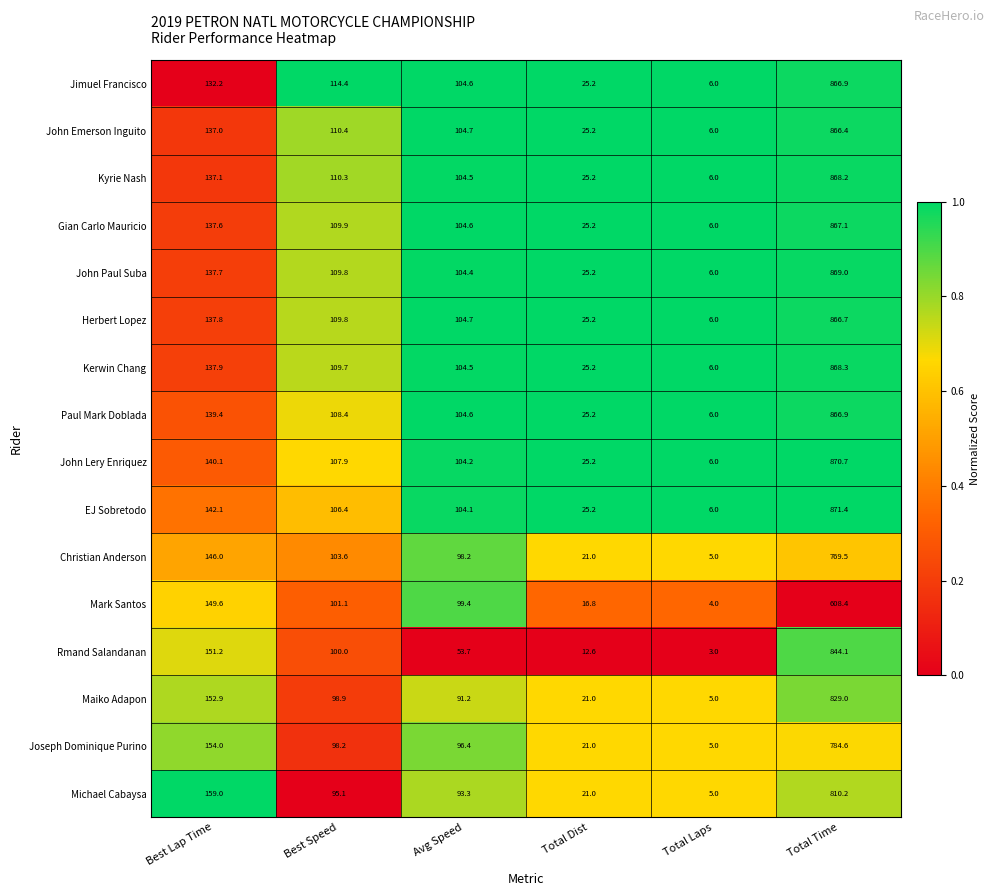

What is the total value across all series at Total Dist?

365.4